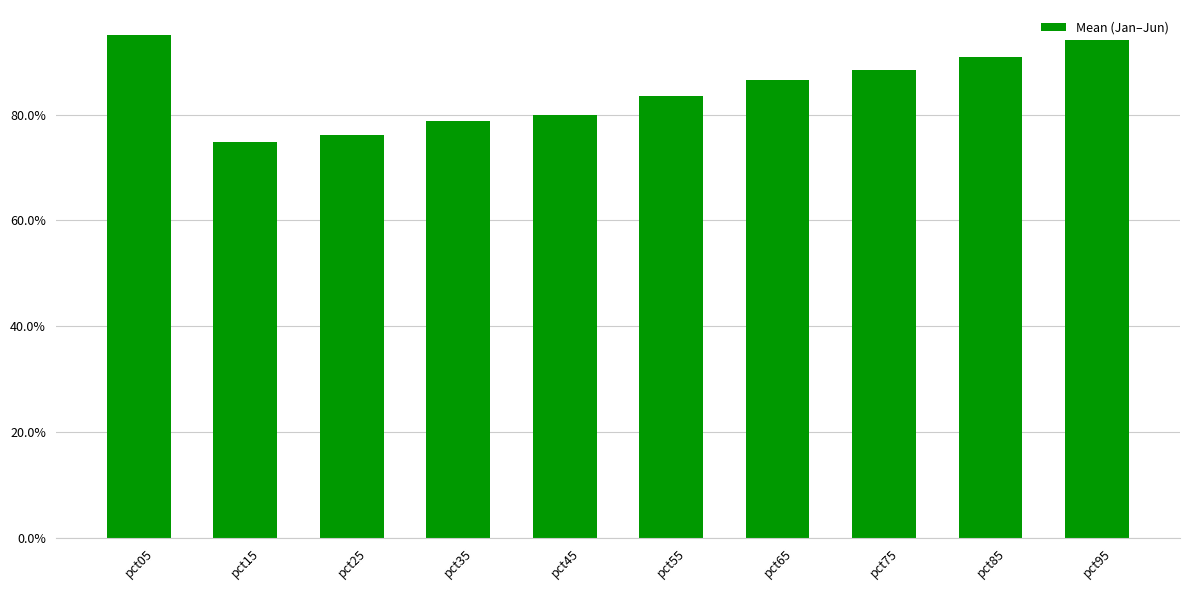

Count the number of categories in the chart.

10